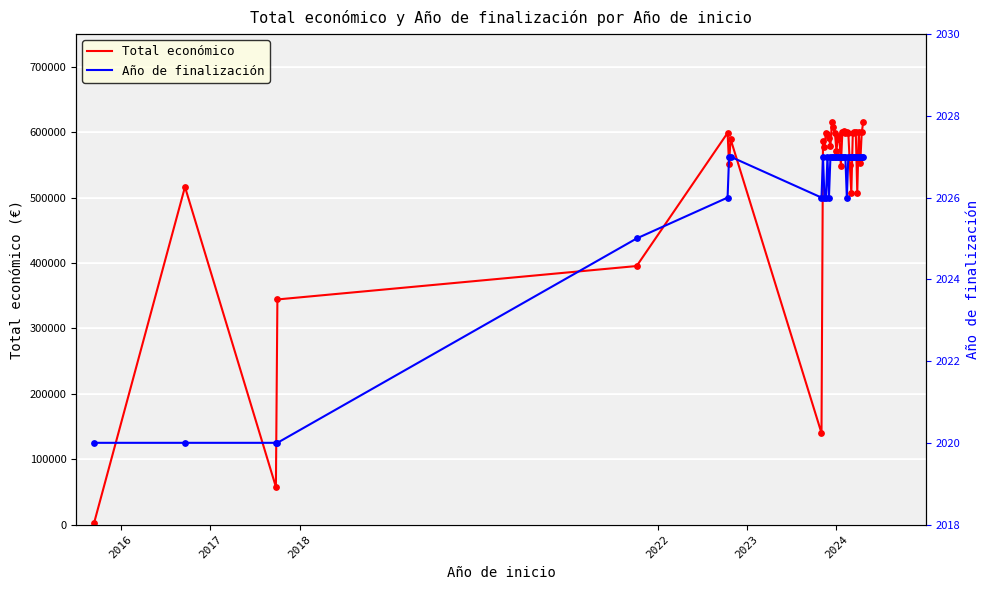

Which series contains the highest Y value?

Total económico